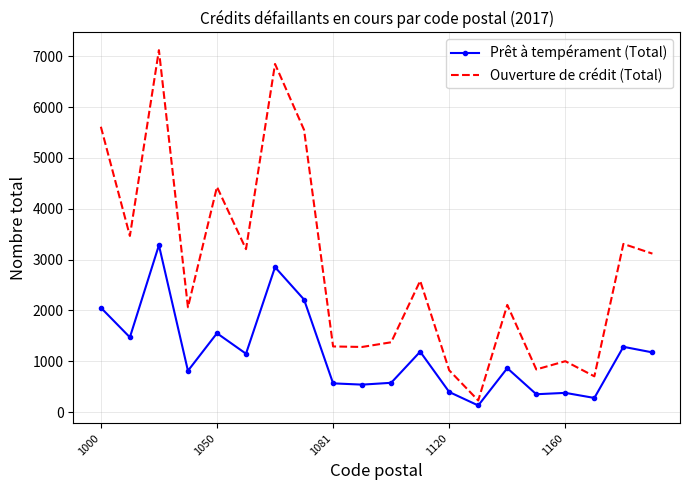

Which series has the largest total across all categories?

Ouverture de crédit (Total)